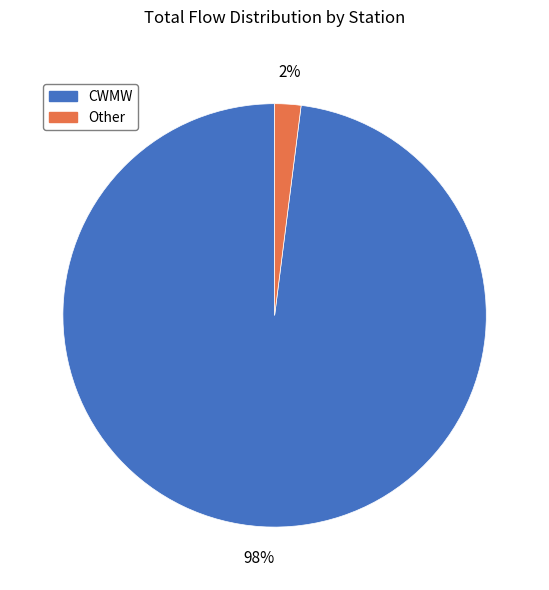

Between Other and CWMW, which is larger?

CWMW